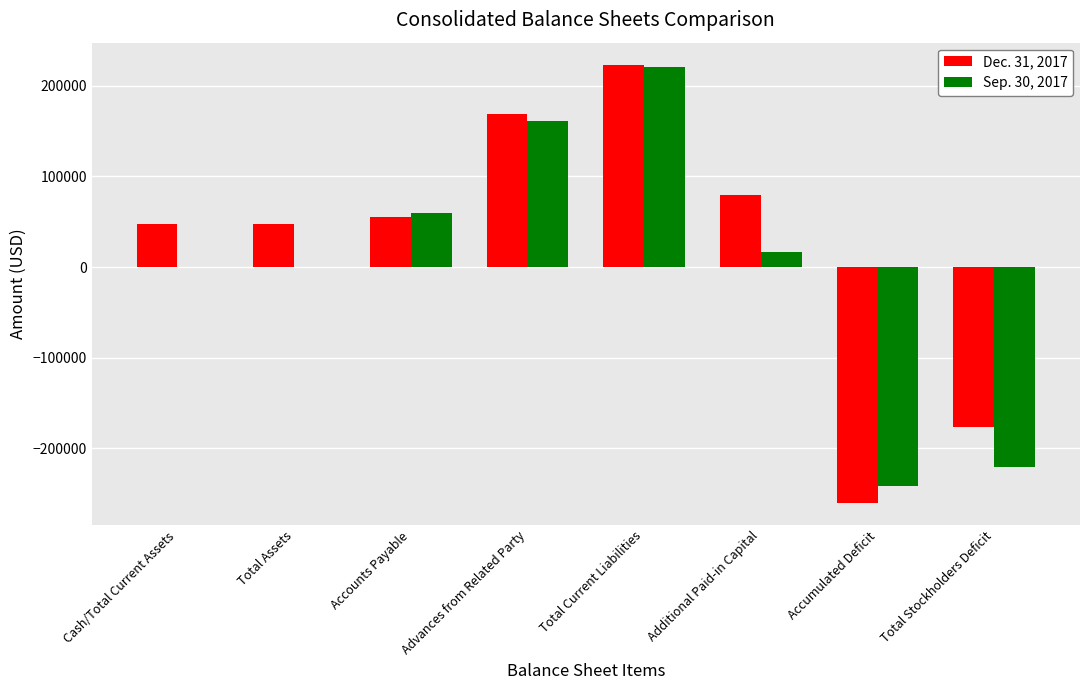

Is the value of Sep. 30, 2017 at Total Stockholders Deficit greater than the value of Dec. 31, 2017 at Total Assets?

No